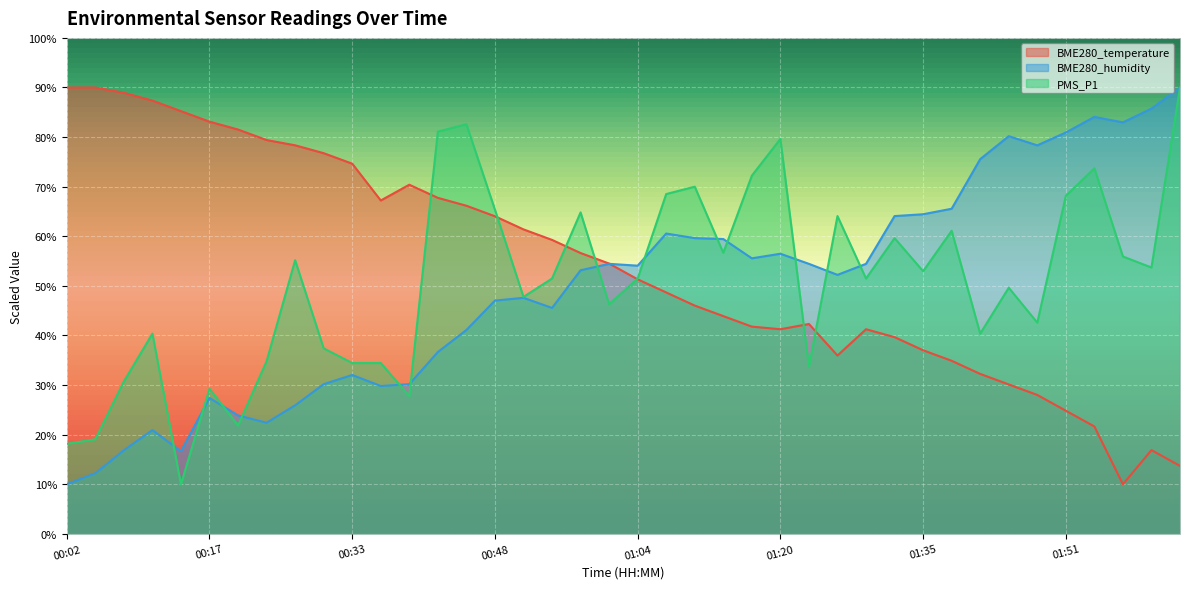

Reading right to left, list all the values displayed in this chart.

BME280_temperature: 13.7	16.9	10.0	21.7	24.8	28.0	30.1	32.3	34.9	37.0	39.7	41.3	36.0	42.3	41.3	41.8	43.9	46.0	48.7	51.3	54.5	56.6	59.3	61.4	64.0	66.2	67.7	70.4	67.2	74.6	76.8	78.3	79.4	81.5	83.1	85.2	87.4	88.9	90.0	90.0
BME280_humidity: 90.0	85.7	83.0	84.1	80.9	78.3	80.2	75.6	65.6	64.4	64.1	54.4	52.2	54.4	56.5	55.6	59.4	59.6	60.6	54.1	54.4	53.1	45.6	47.6	47.0	41.1	36.7	30.2	29.8	32.0	30.2	25.9	22.4	23.9	27.4	16.7	20.9	16.9	12.2	10.0
PMS_P1: 90.0	53.7	55.9	73.7	68.1	42.6	49.6	40.4	61.1	53.0	59.6	51.5	64.1	33.7	79.6	72.2	56.7	70.0	68.5	51.5	46.3	64.8	51.5	47.8	65.4	82.6	81.1	27.8	34.4	34.4	37.4	55.2	34.8	21.9	29.3	10.0	40.4	30.7	19.1	18.1